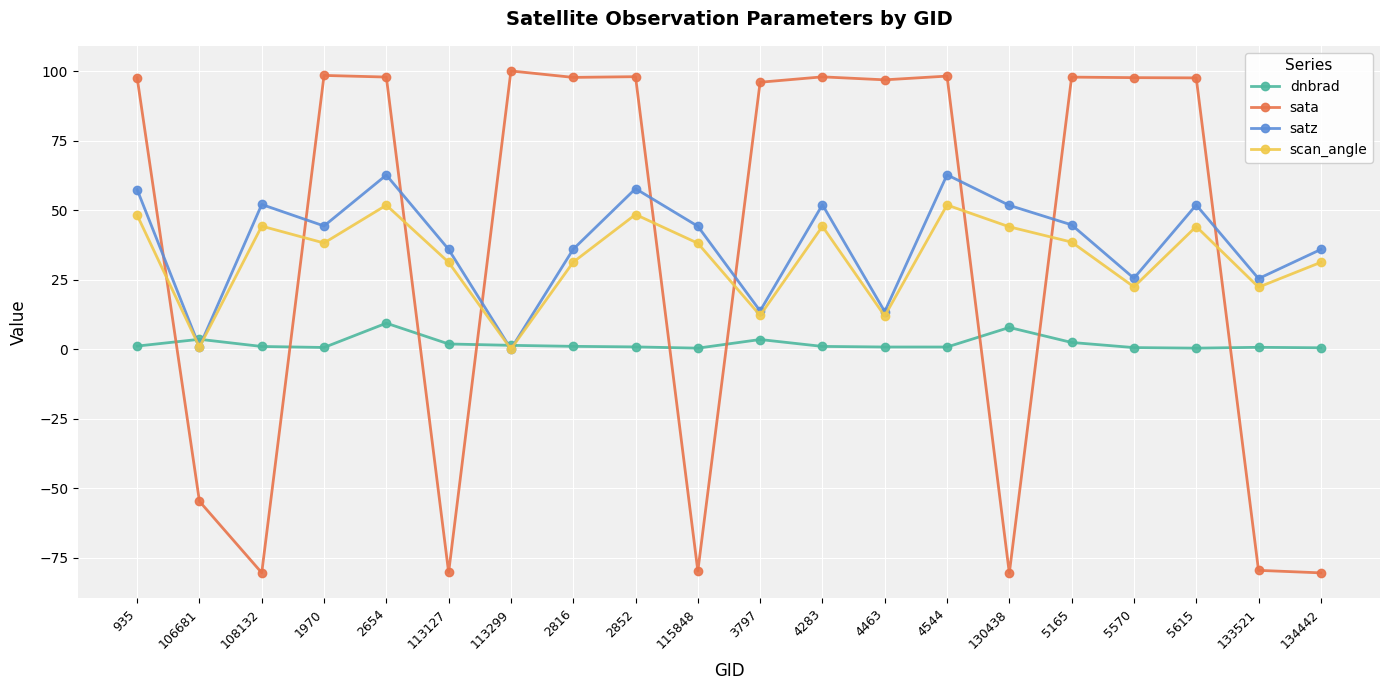

At how many categories does at least one series exceed 65?

13